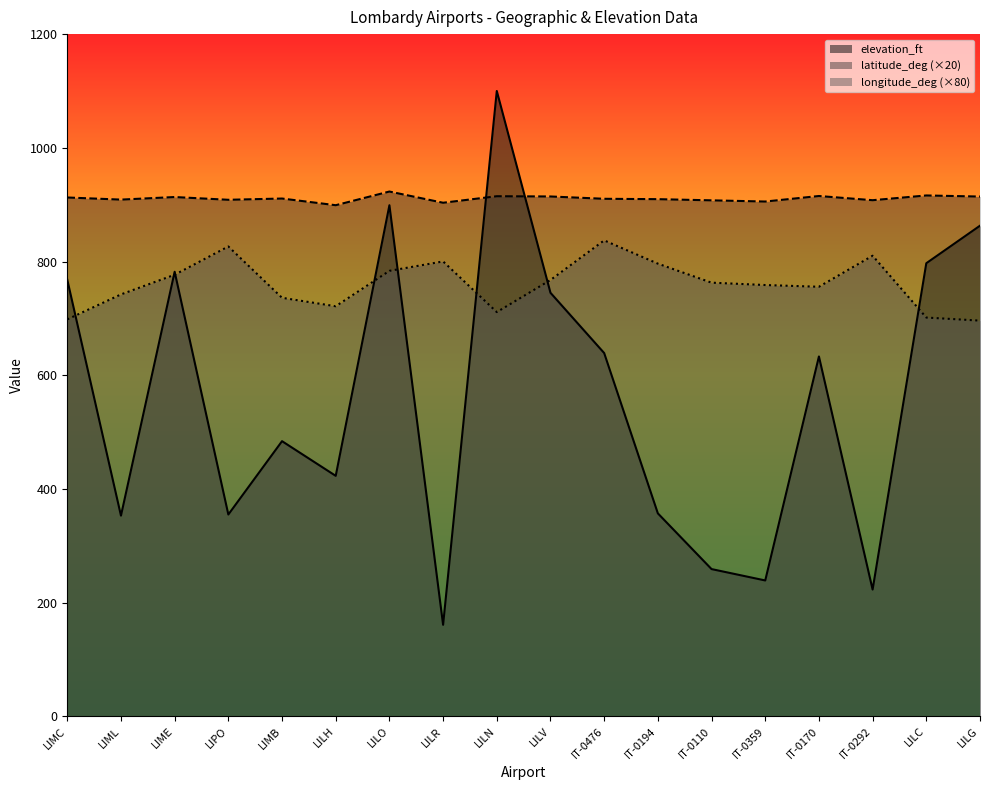

At which category does the chart reach its minimum across all series?

LILR